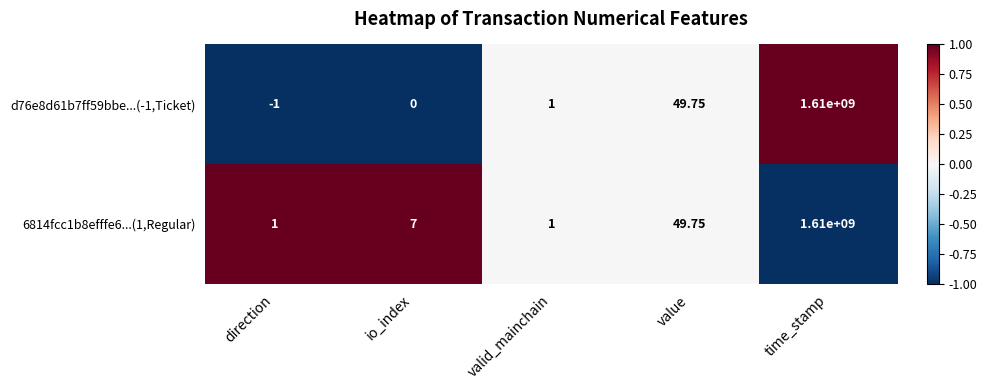

List the series in order of their overall mean, lowest first.

d76e8d61b7ff59bbe...(-1,Ticket), 6814fcc1b8efffe6...(1,Regular)